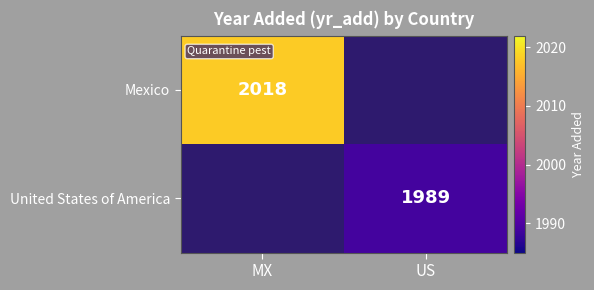

The value of United States of America at US is 1989. True or false?

True